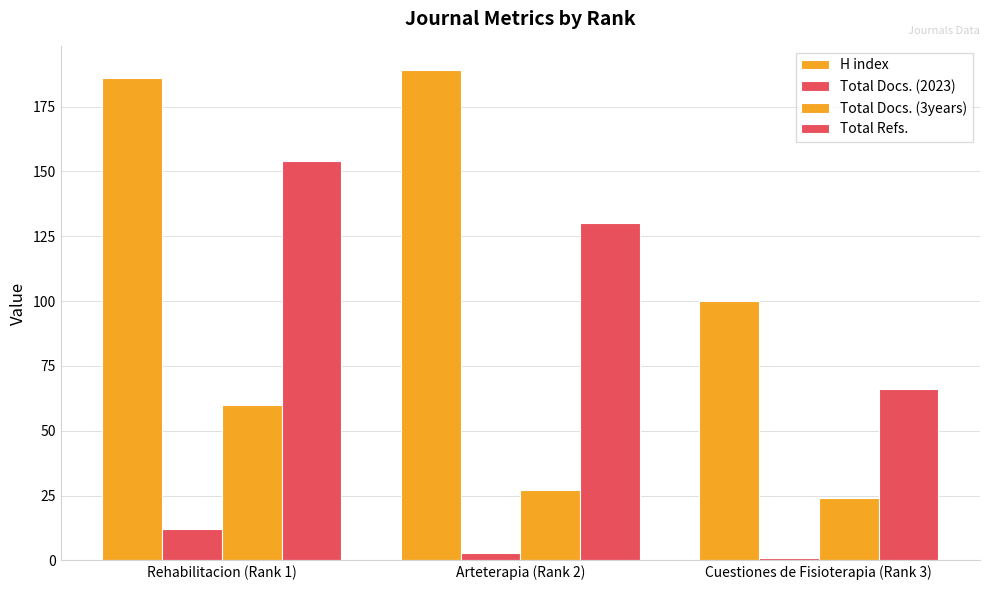

Rank the series at Rehabilitacion (Rank 1) from highest to lowest value.

H index, Total Refs., Total Docs. (3years), Total Docs. (2023)